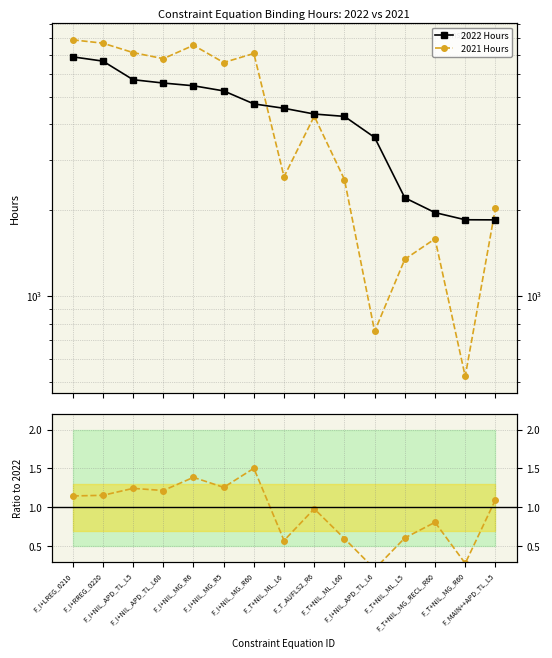

In 2021 / 2022, how many points are higher than both neighbors (excluding endpoints)?

5